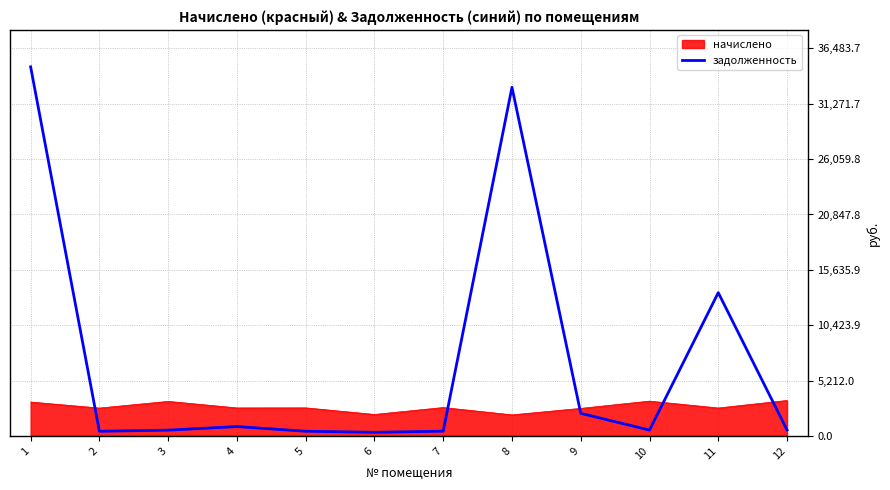

Rank the series by their average value, from lowest to highest.

начислено, задолженность